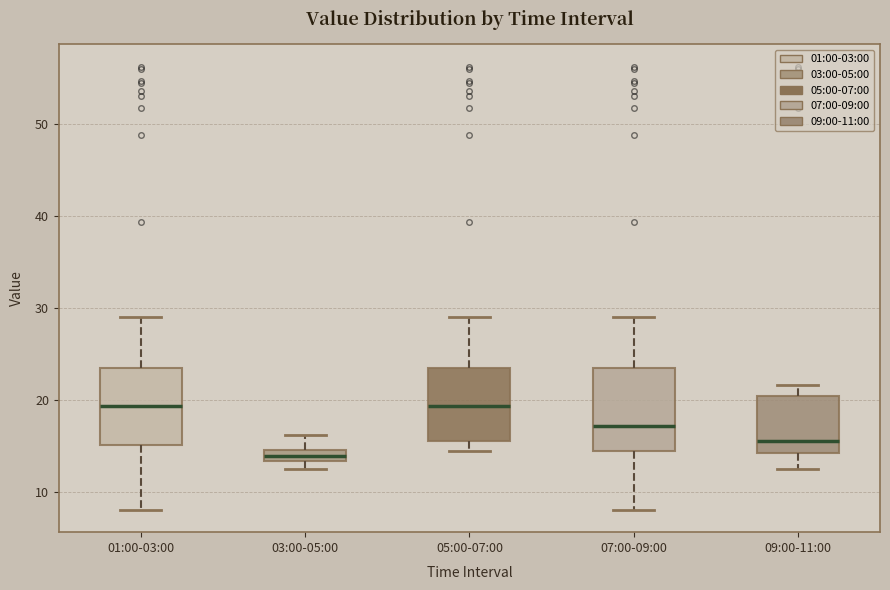

Where does the upper whisker of the box for 01:00-03:00 end on the y-axis? The values are not printed on the chart, so give them approximately, as read against the axis.

29